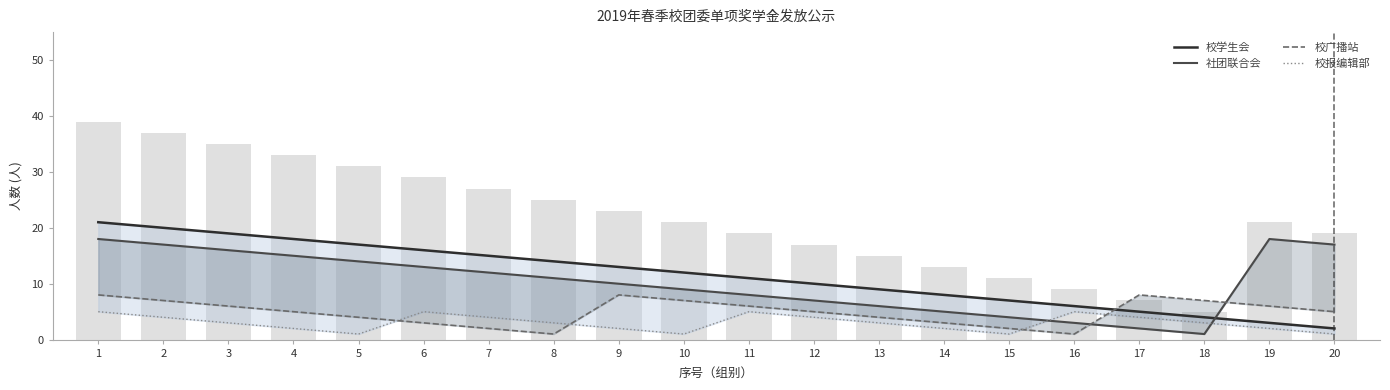

Where does the 校报编辑部 series first go above 3?

1